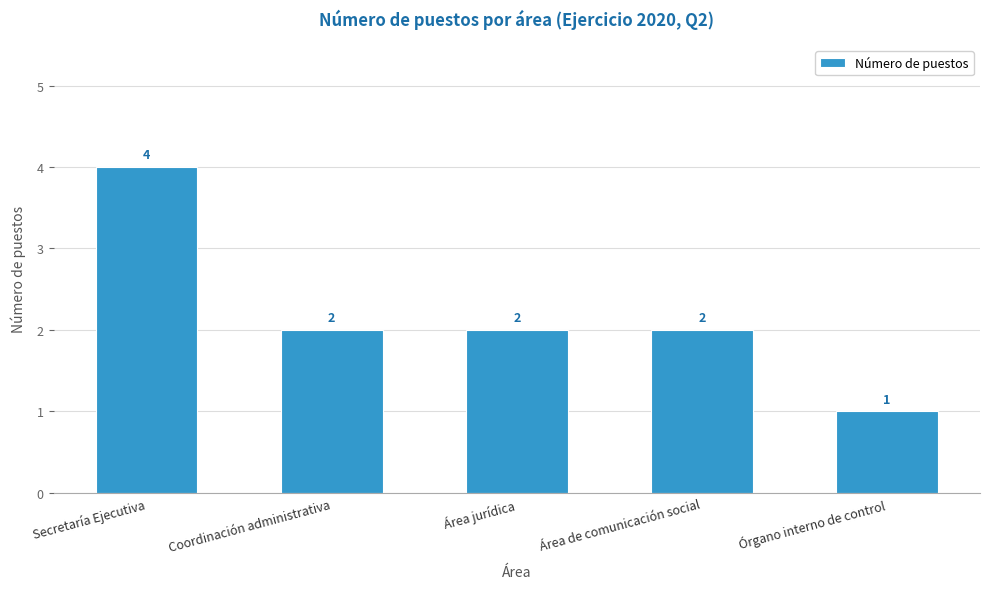

Which label corresponds to the largest value in the chart?

Secretaría Ejecutiva